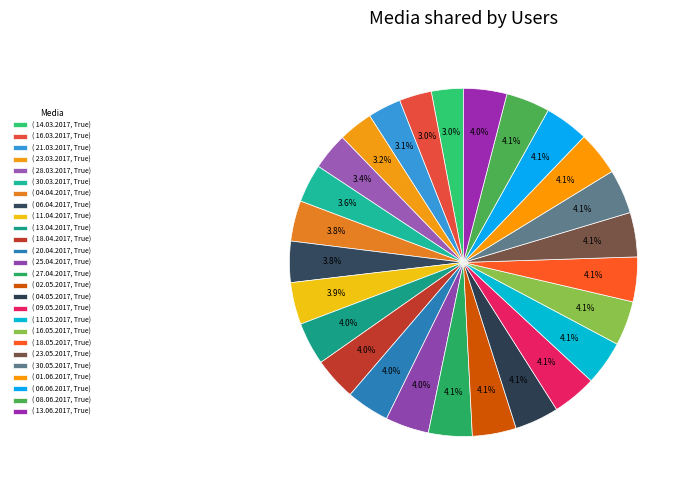

Which category has the biggest portion of the pie?

18.05.2017